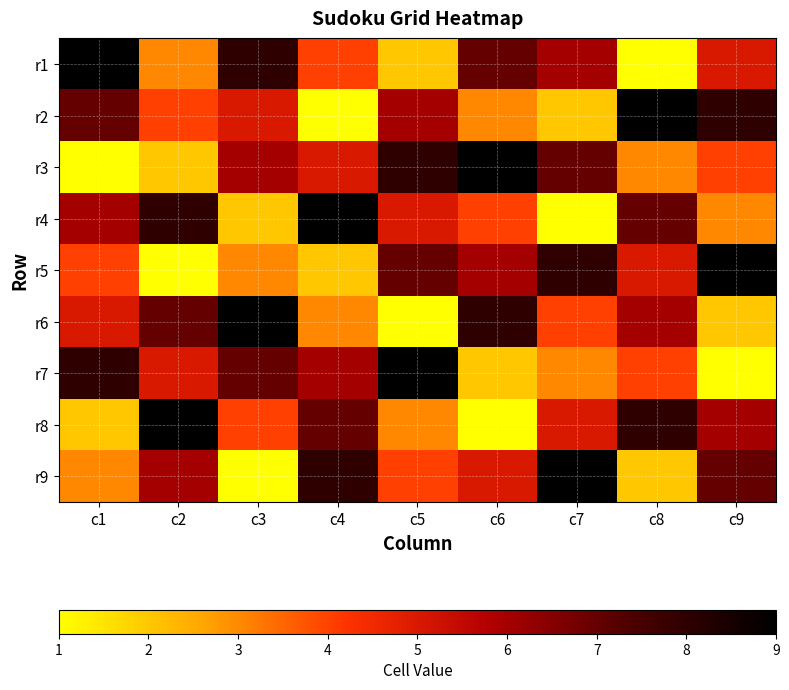

What is the spread (max minus min) of values at c8?

8